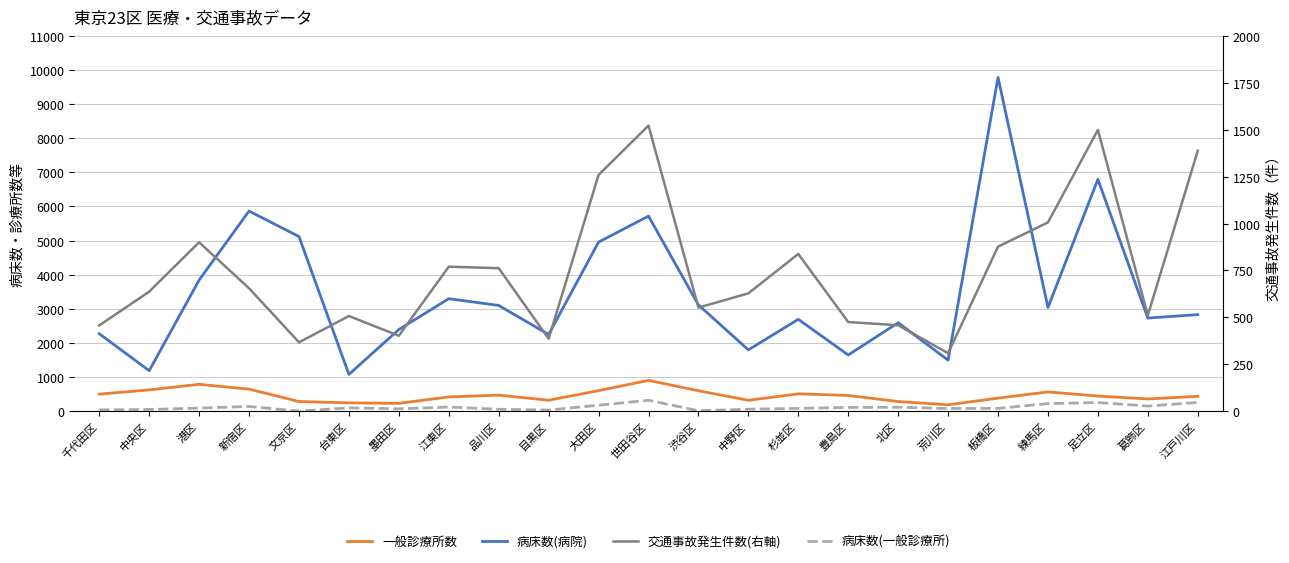

What is the maximum value shown in the chart?

9784